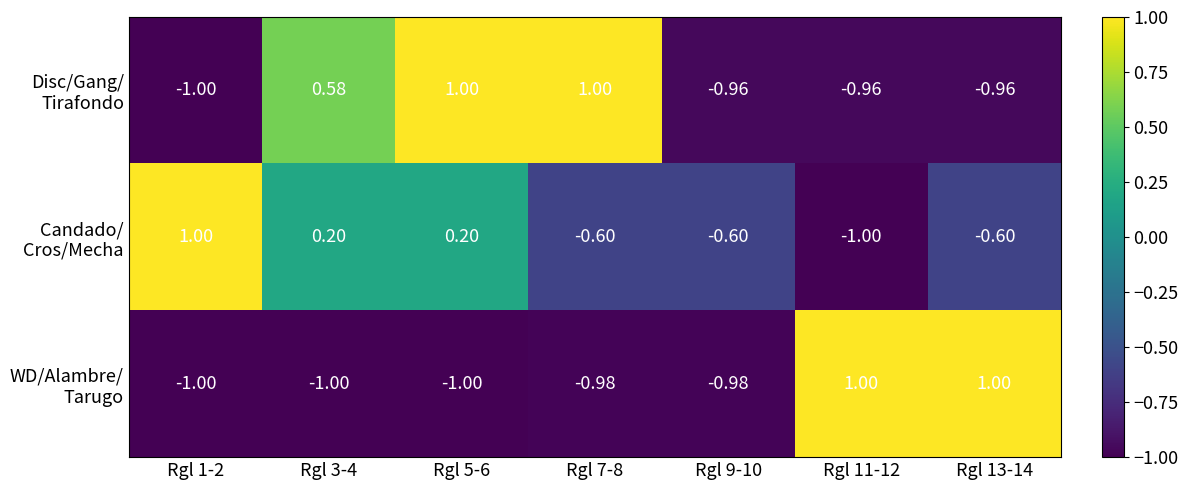

What is the maximum value shown in the chart?

1.0